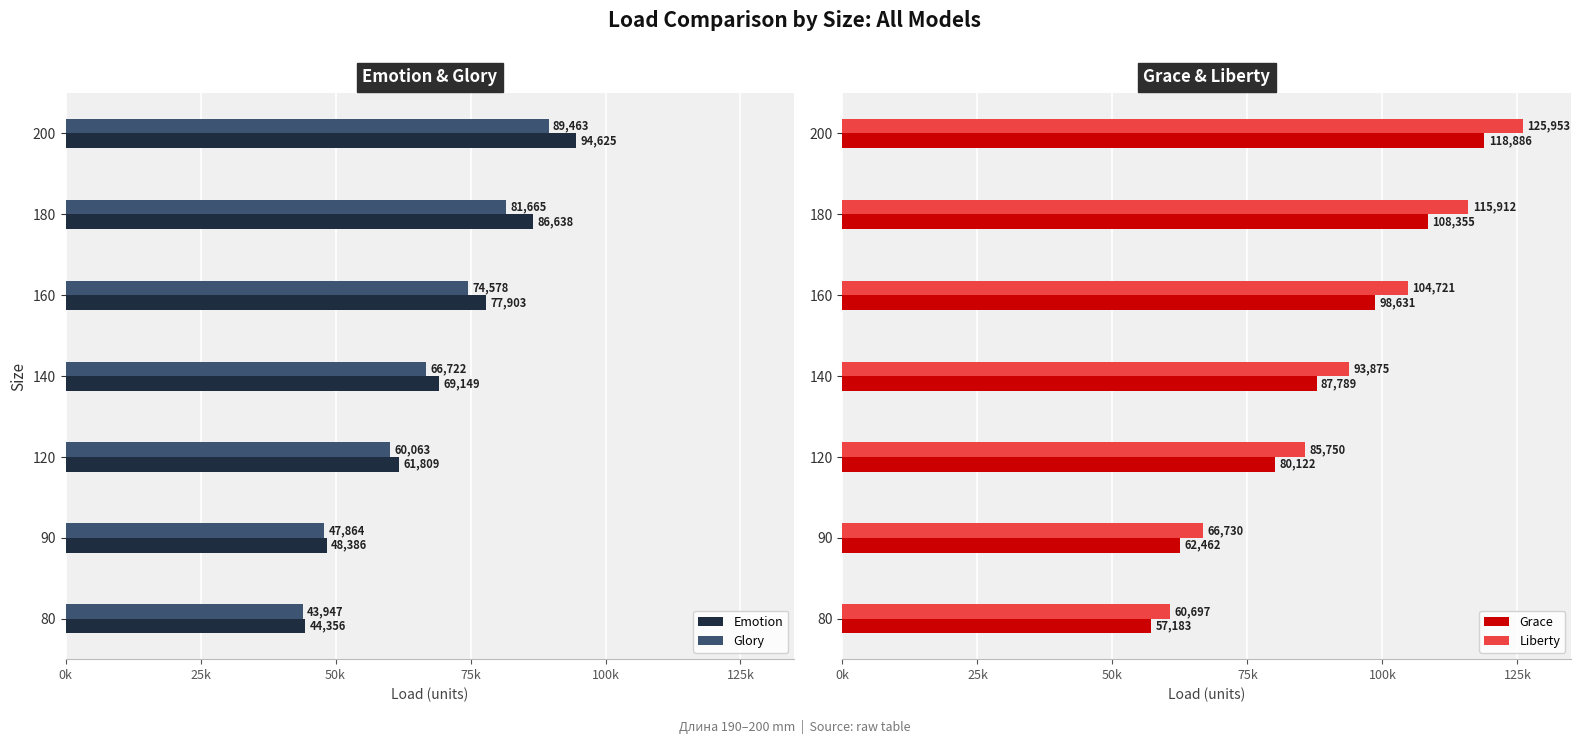

How many groups of bars are there?

7